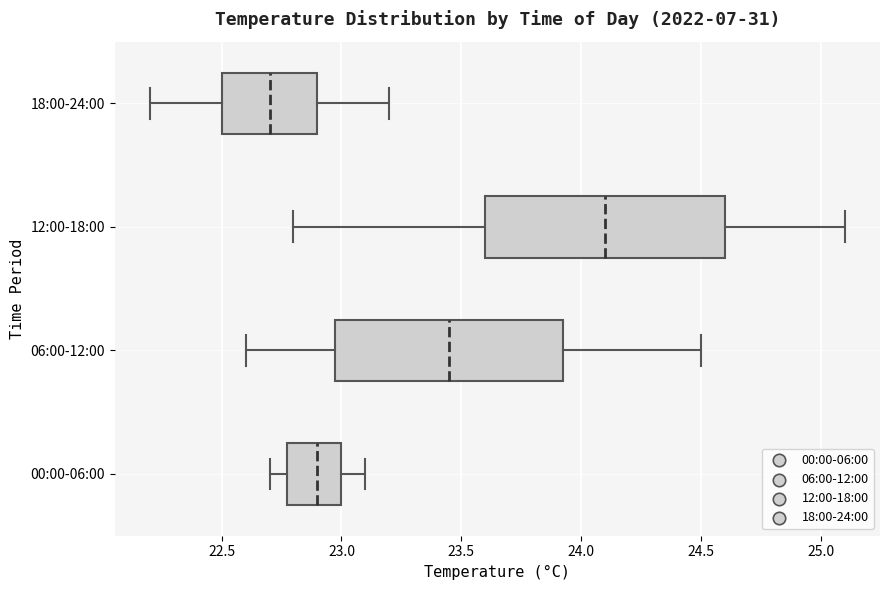

Reading bottom to top, read every box against the x-axis: the position of its median line, the range the box covers, and the ends of its whiskers. The values are not printed on the chart, so give them approximately, as read against the axis.

00:00-06:00: median 22.90, box 22.80 to 23.00, whiskers 22.70 to 23.10
06:00-12:00: median 23.45, box 23.00 to 23.95, whiskers 22.60 to 24.50
12:00-18:00: median 24.10, box 23.60 to 24.60, whiskers 22.80 to 25.10
18:00-24:00: median 22.70, box 22.50 to 22.90, whiskers 22.20 to 23.20